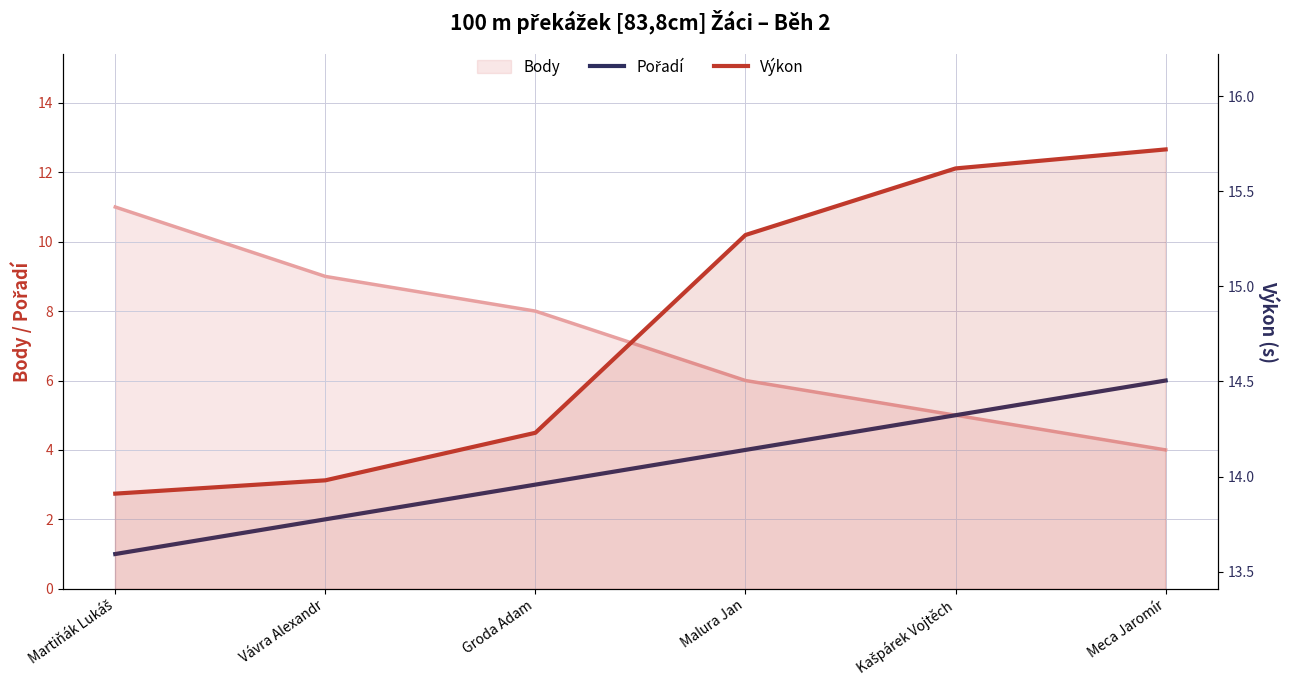

The Pořadí series shows 8.4 at Kašpárek Vojtěch. True or false?

False